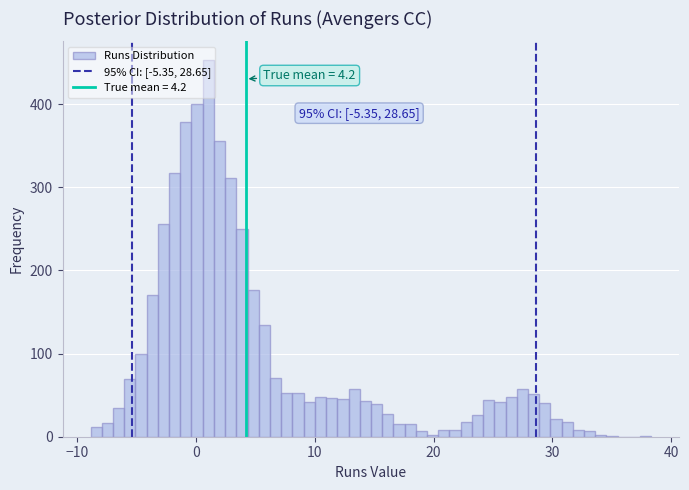

Around what value on the x-axis is the tallest bar? Give the approximate position of its centre, as read against the axis.

1